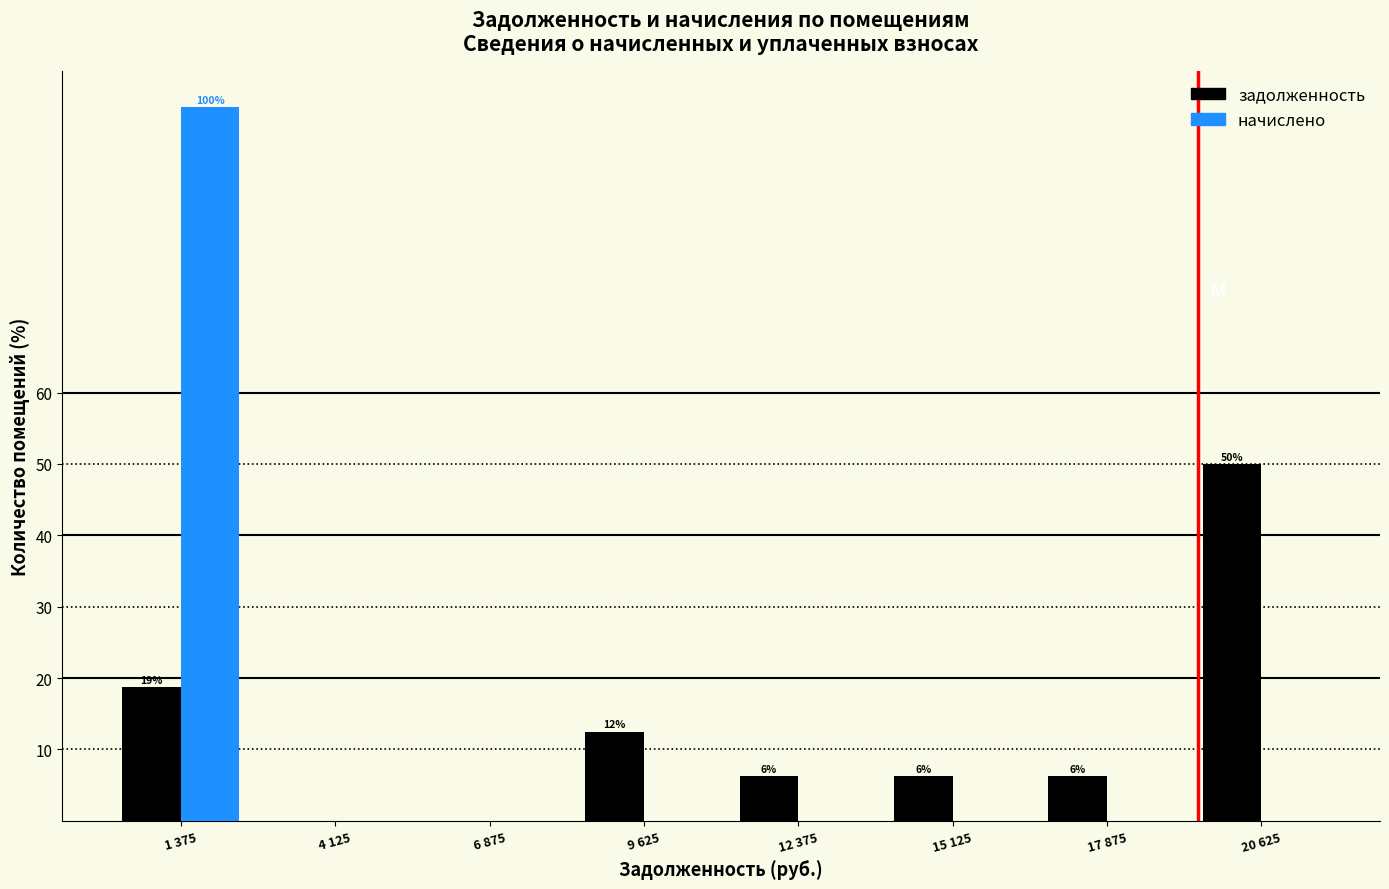

Which category has the highest value in the начислено series?

1 375